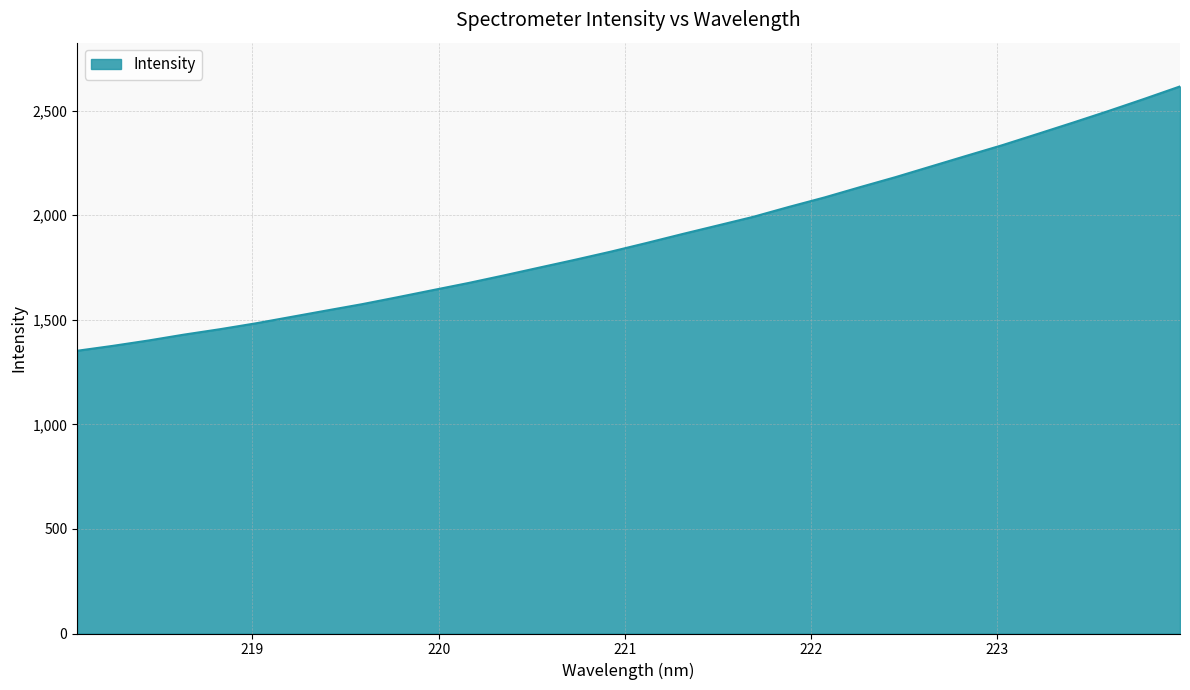

What is the difference between the maximum and minimum values?

1264.0